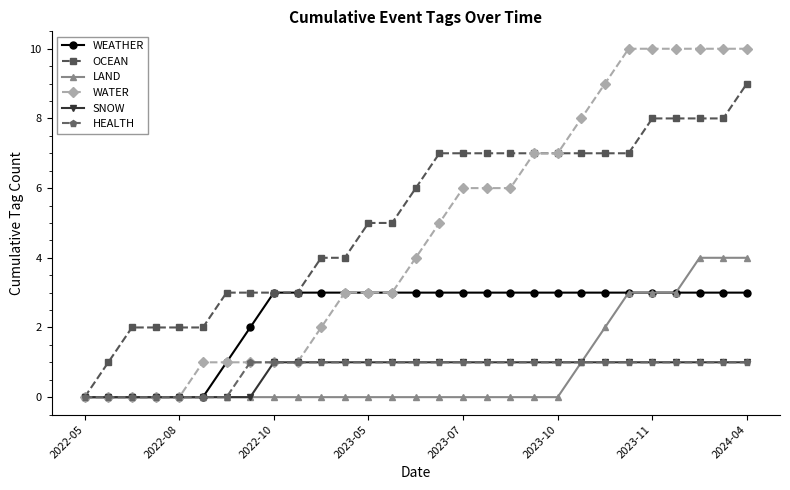

Which series has the largest range (max minus min)?

WATER